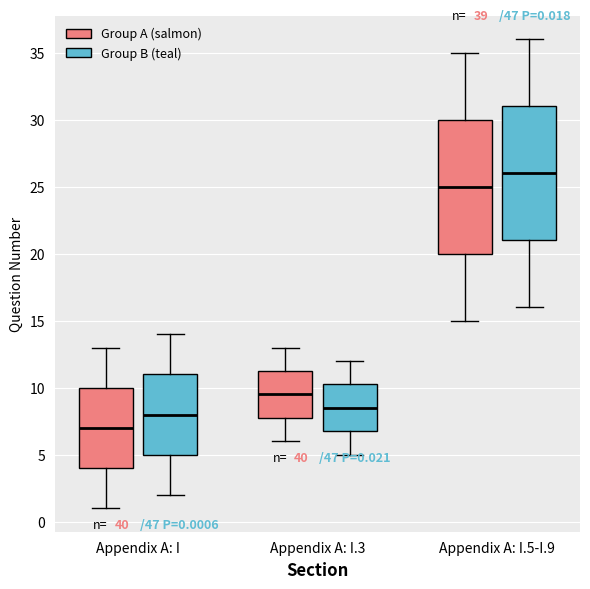

Which box has the highest median line?

Appendix A: I.5-I.9 (Group B (teal))